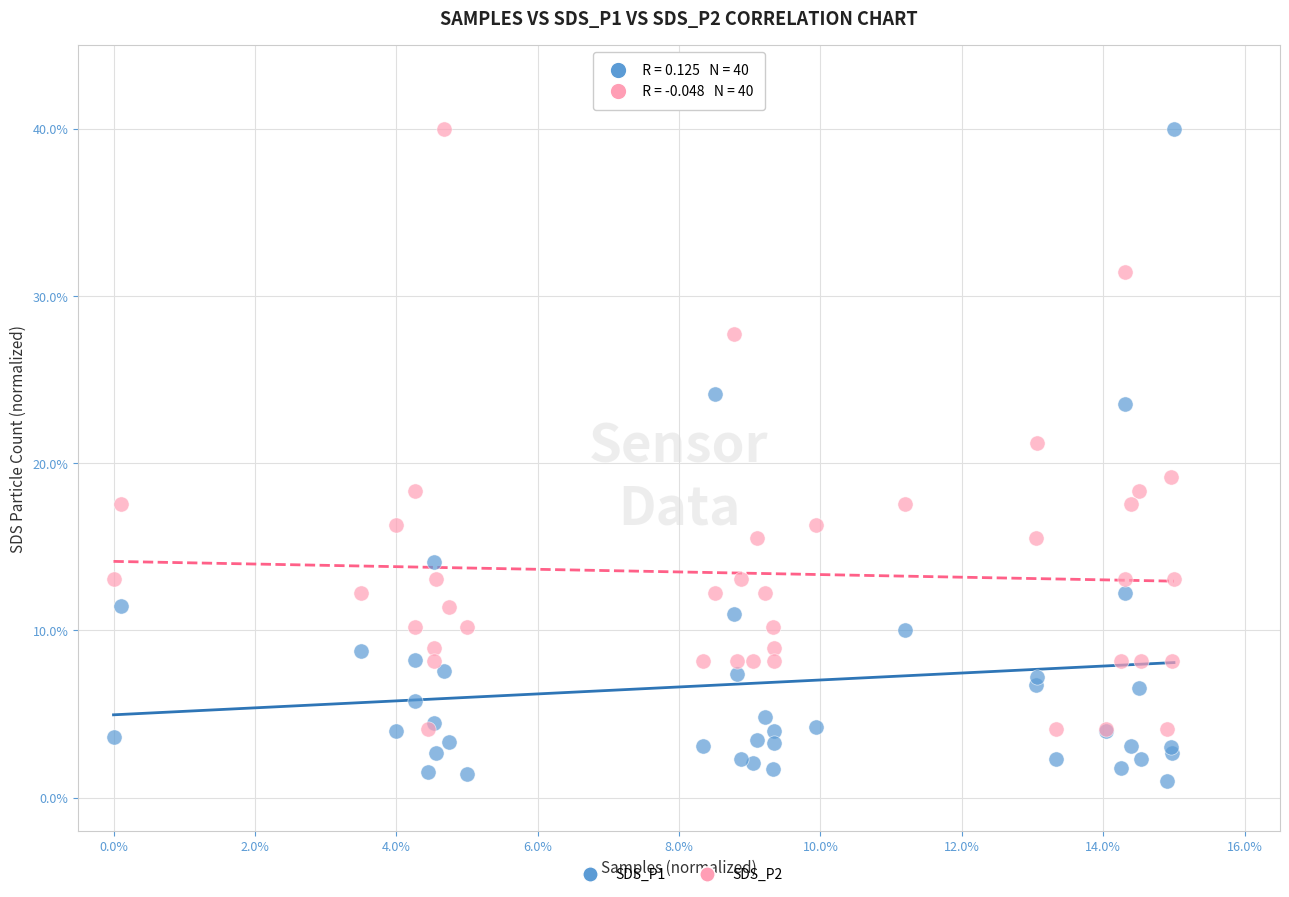

Which series reaches the minimum Y coordinate?

SDS_P1